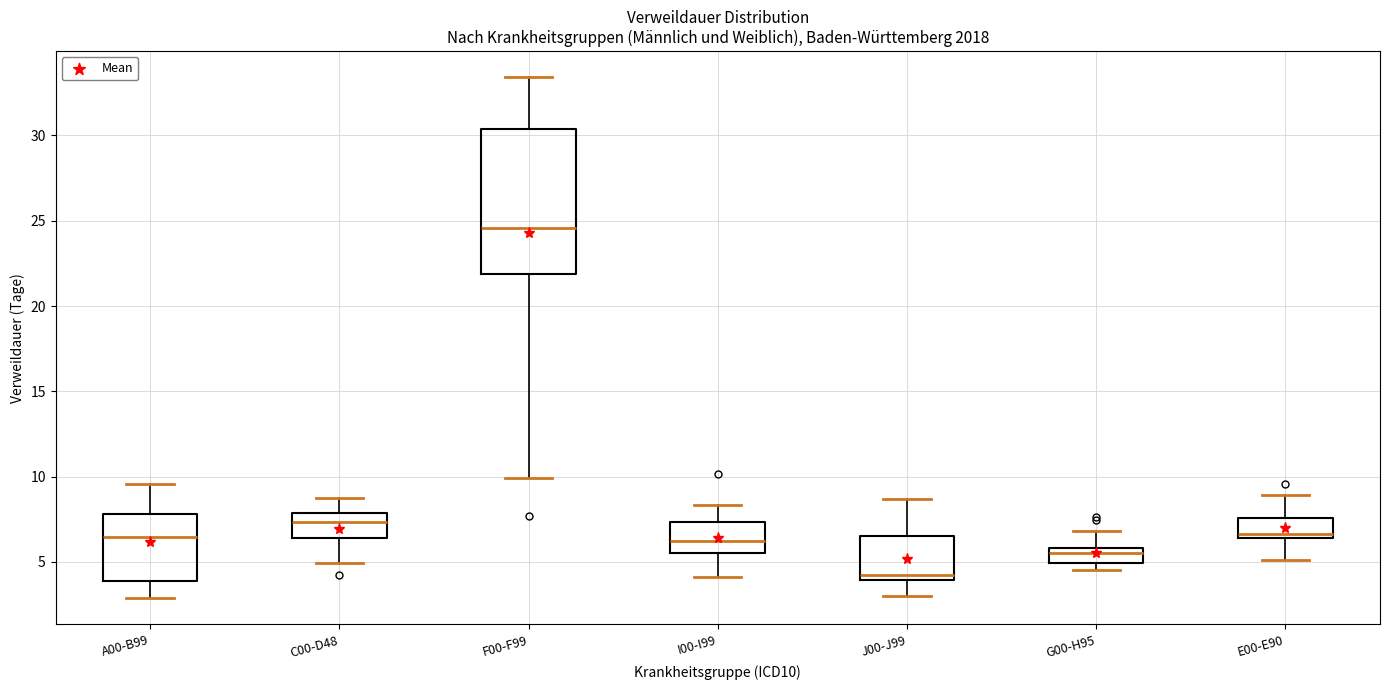

Which box is the tallest, from its lower edge to its upper edge?

F00-F99